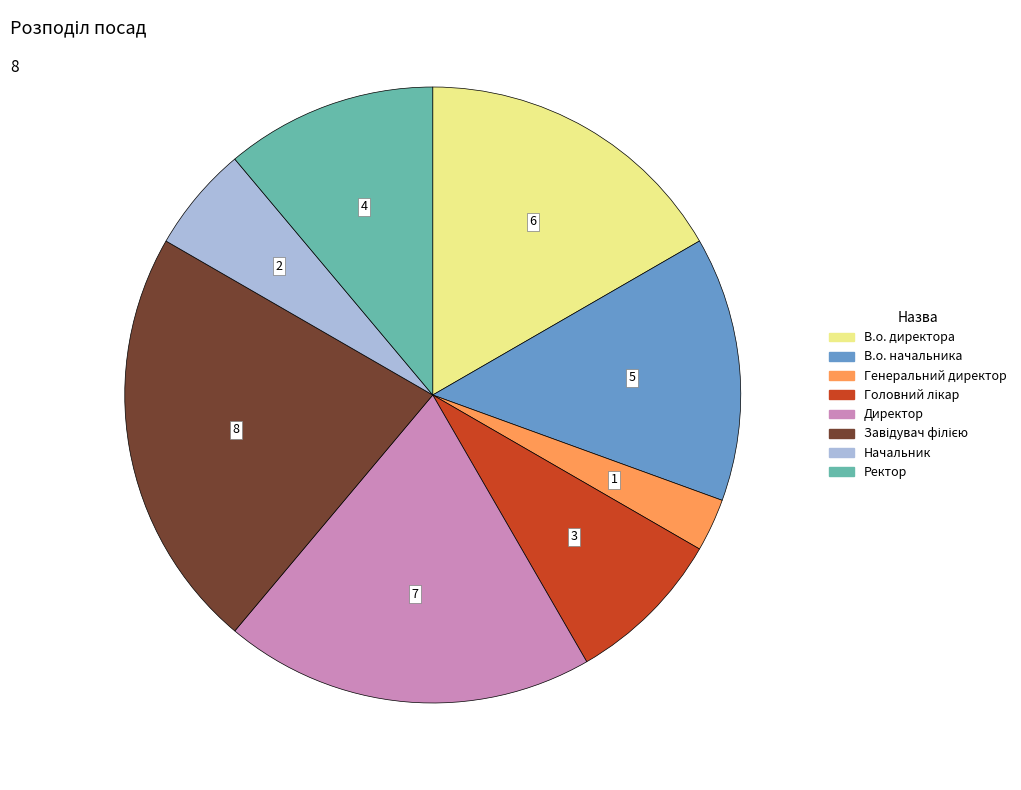

Is there any slice that represents more than half of the pie?

No